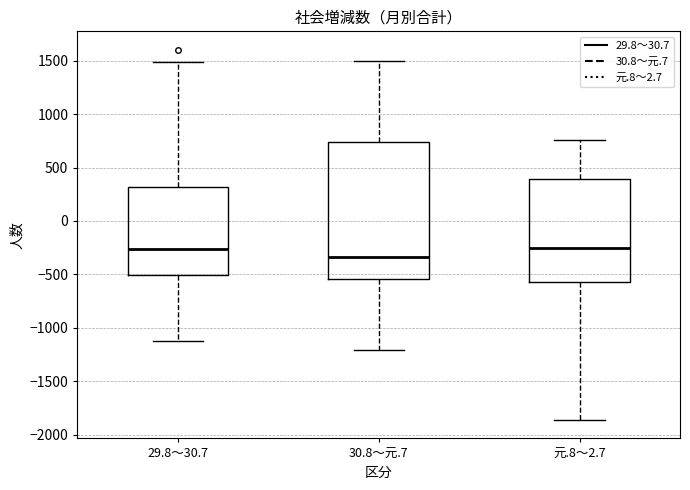

Reading left to right, transcribe this box plot: for each box, give where its median line is, the range the box spans, and where its two whiskers end, as read against the y-axis. The values are not printed on the chart, so give them approximately, as read against the axis.

29.8～30.7: median -250, box -500 to 300, whiskers -1100 to 1500
30.8～元.7: median -350, box -550 to 750, whiskers -1200 to 1500
元.8～2.7: median -250, box -550 to 400, whiskers -1850 to 750